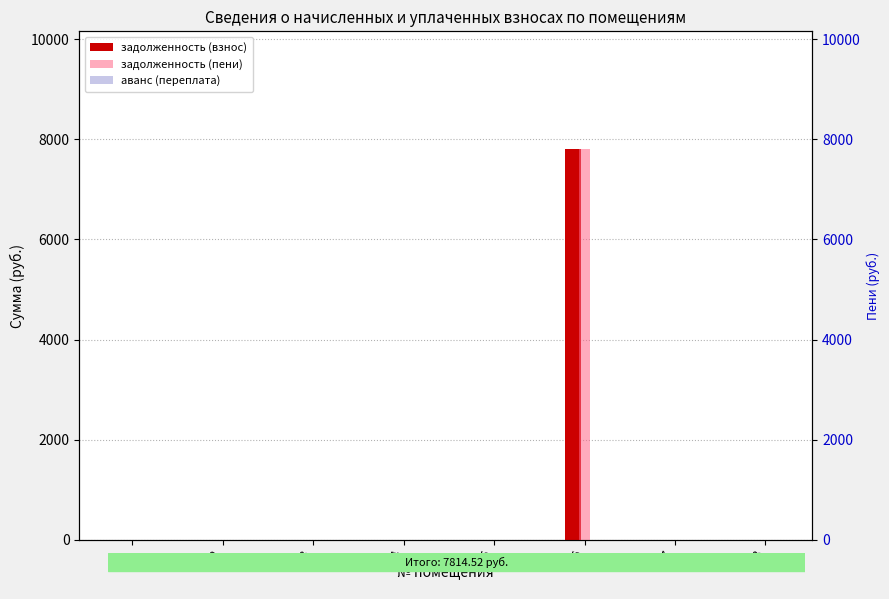

At which category does the chart reach its minimum across all series?

1